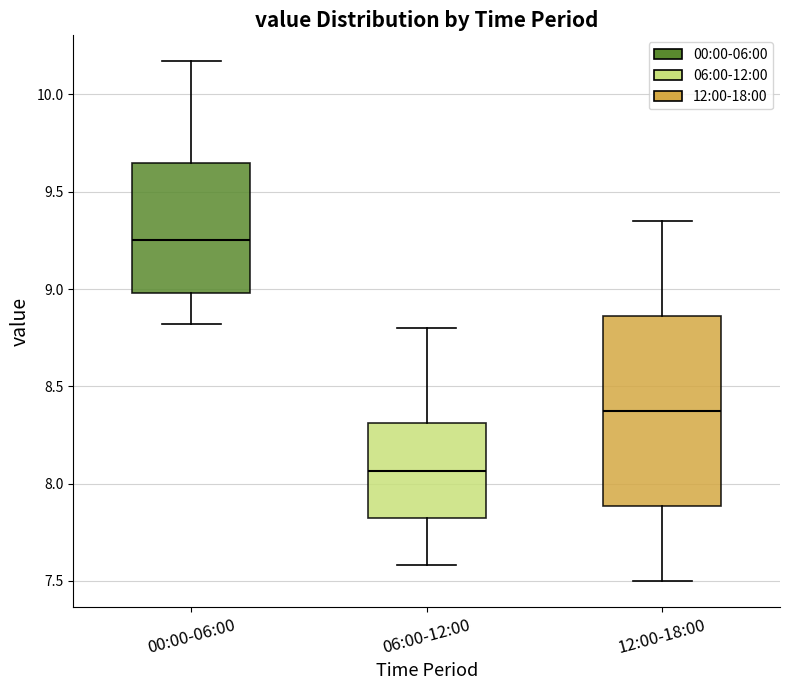

Where does the median line of the box for 06:00-12:00 sit on the y-axis? The values are not printed on the chart, so give them approximately, as read against the axis.

8.05